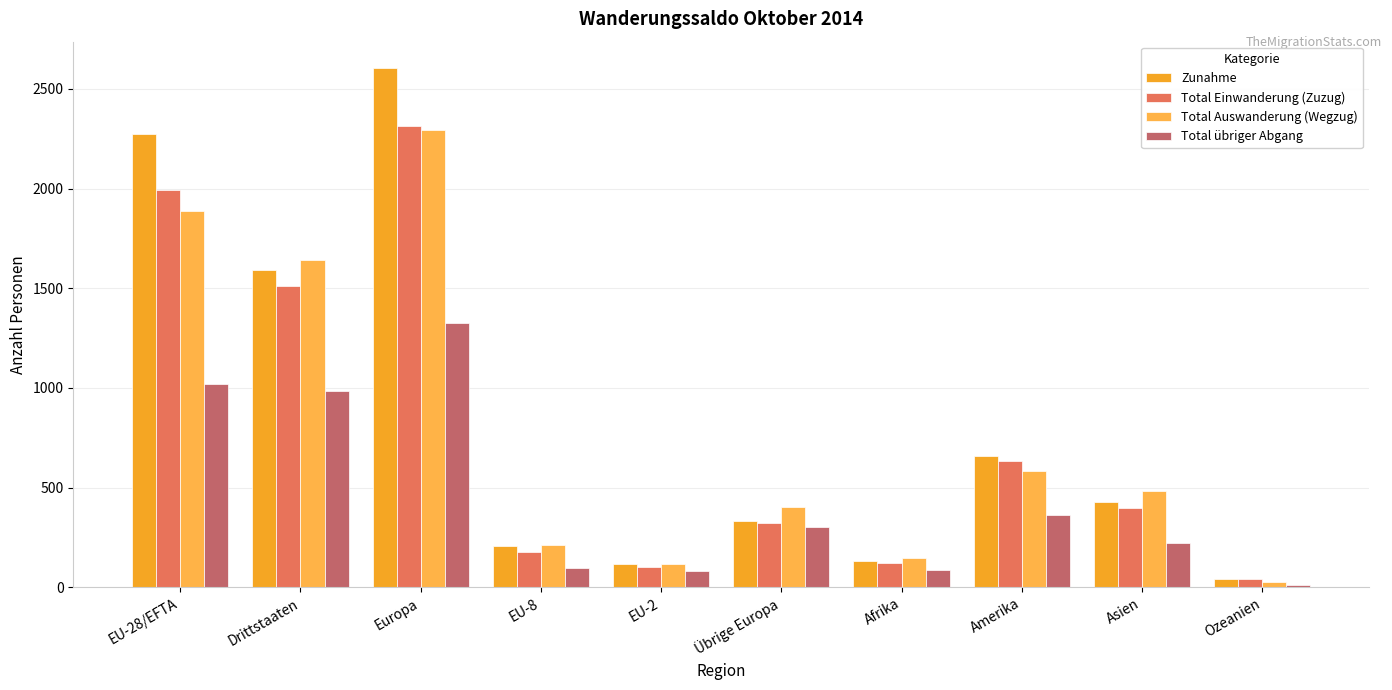

How many categories are shown in the chart?

10